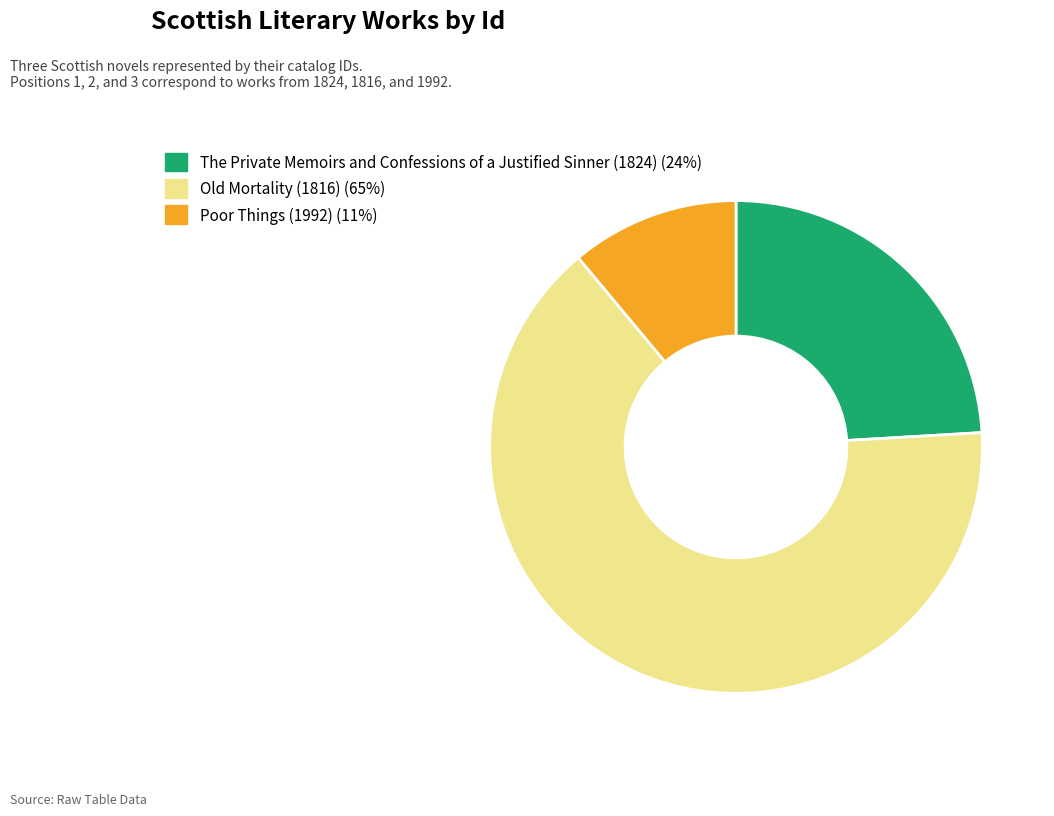

What is the largest slice in the pie chart?

Old Mortality (1816)